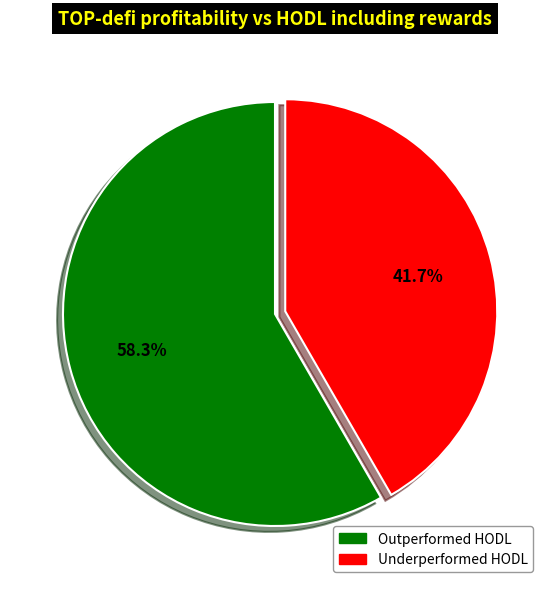

Is there any slice that represents more than half of the pie?

Yes